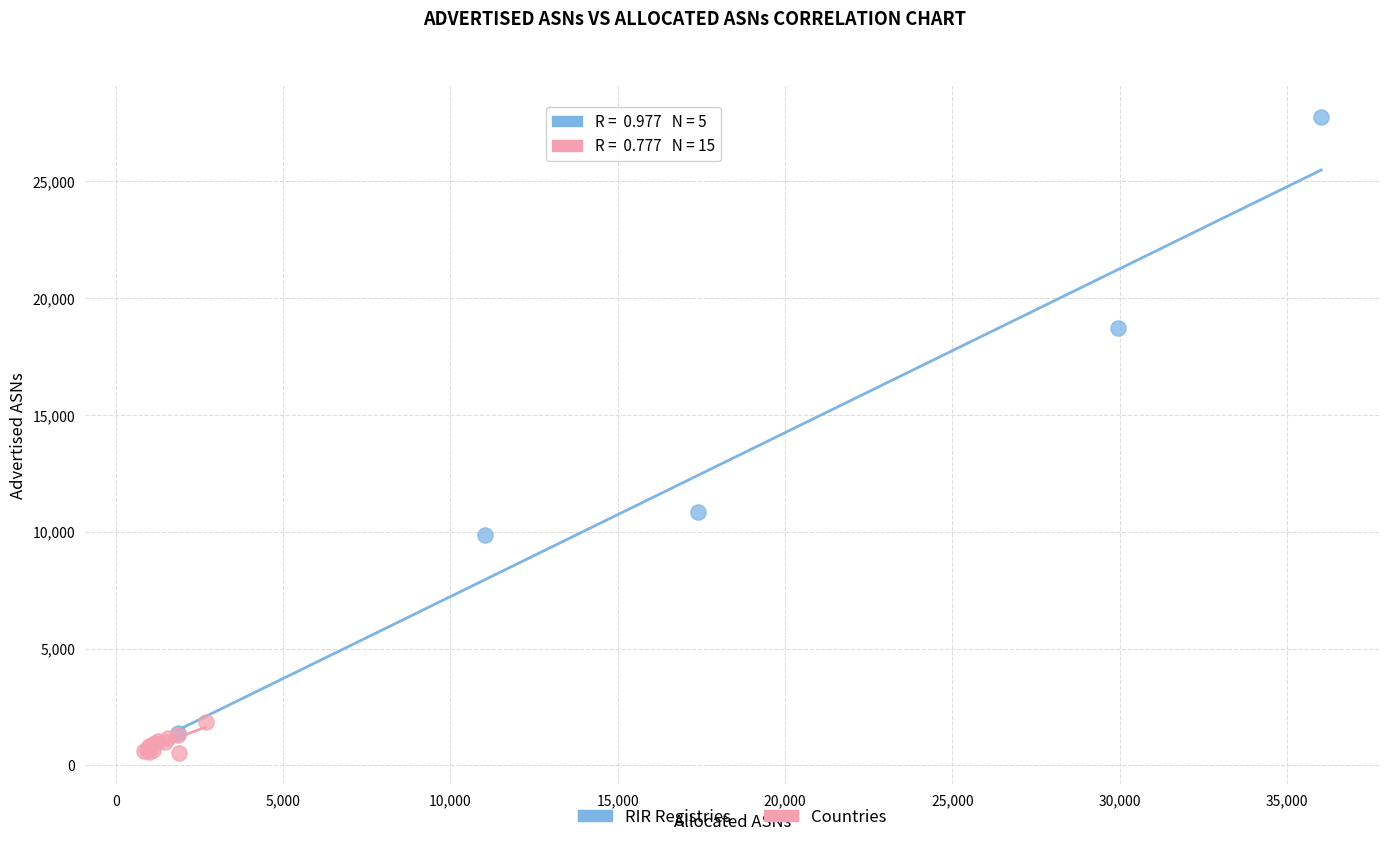

Which series has the widest spread of Y values?

RIR Registries